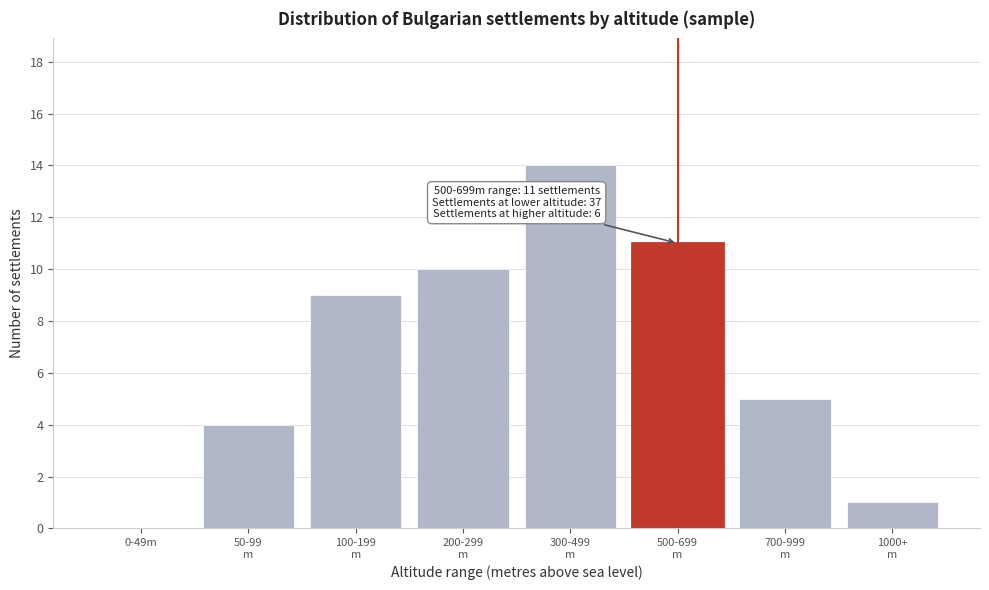

What is the maximum value shown in the chart?

14